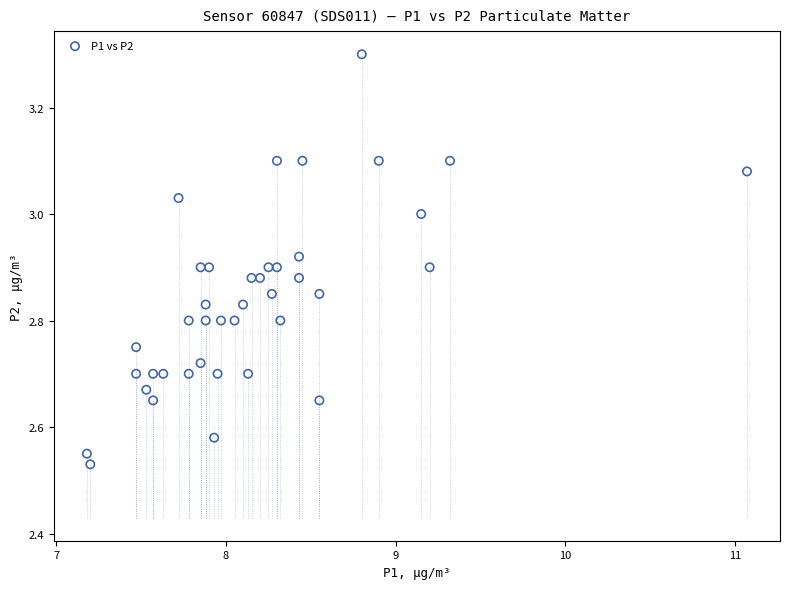

What is the range of X values (max minus min)?

3.9